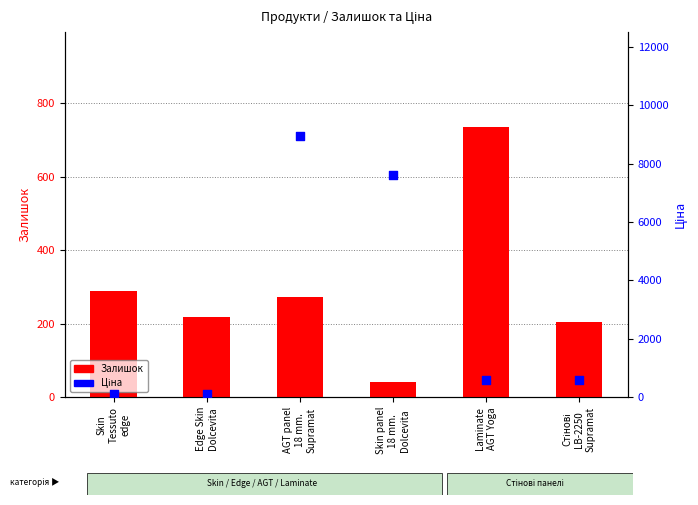

At which category is the sum across all series the highest?

AGT panel
18 mm.
Supramat